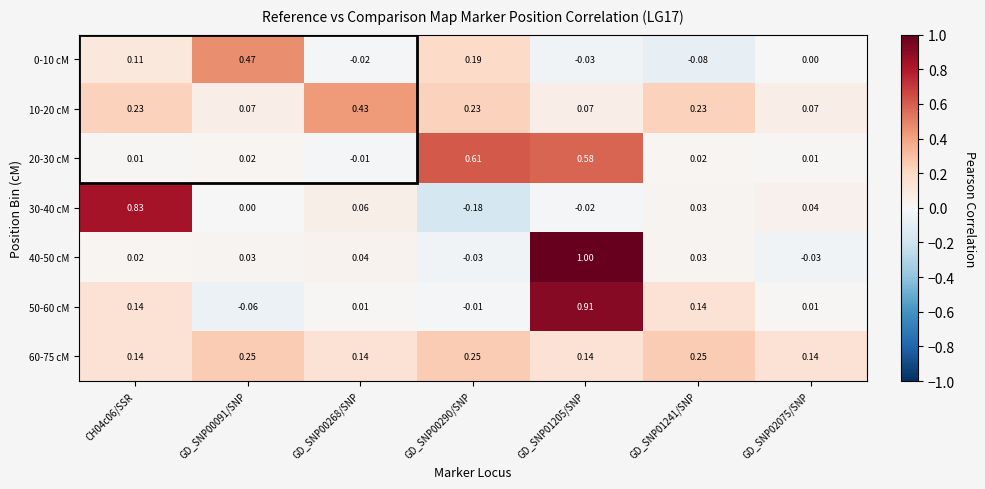

Is the value of 60-75 cM at CH04c06/SSR greater than the value of 30-40 cM at GD_SNP01241/SNP?

Yes